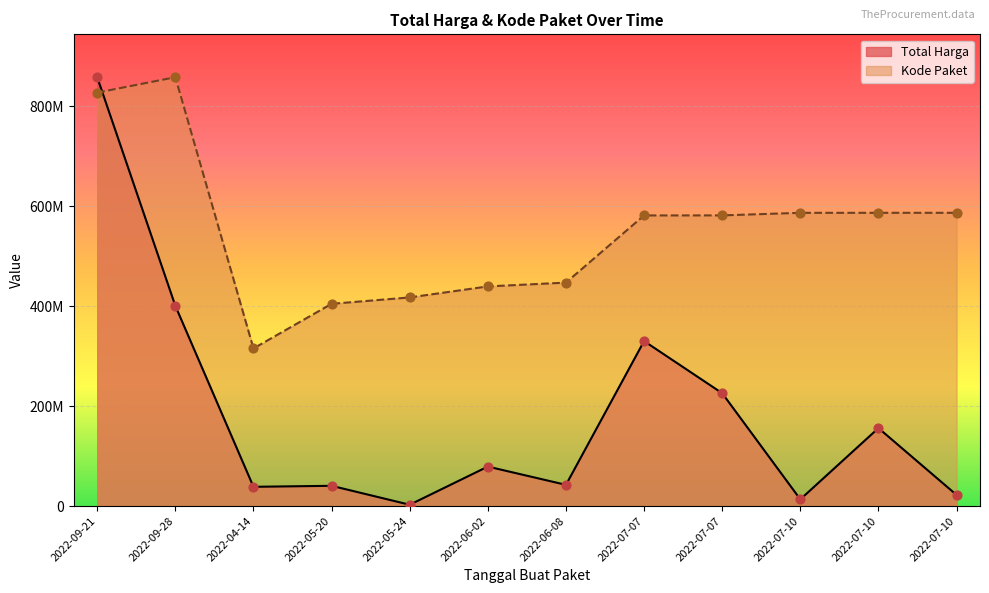

Is the value of Kode Paket at 2022-09-21 greater than the value of Total Harga at 2022-07-10?

Yes